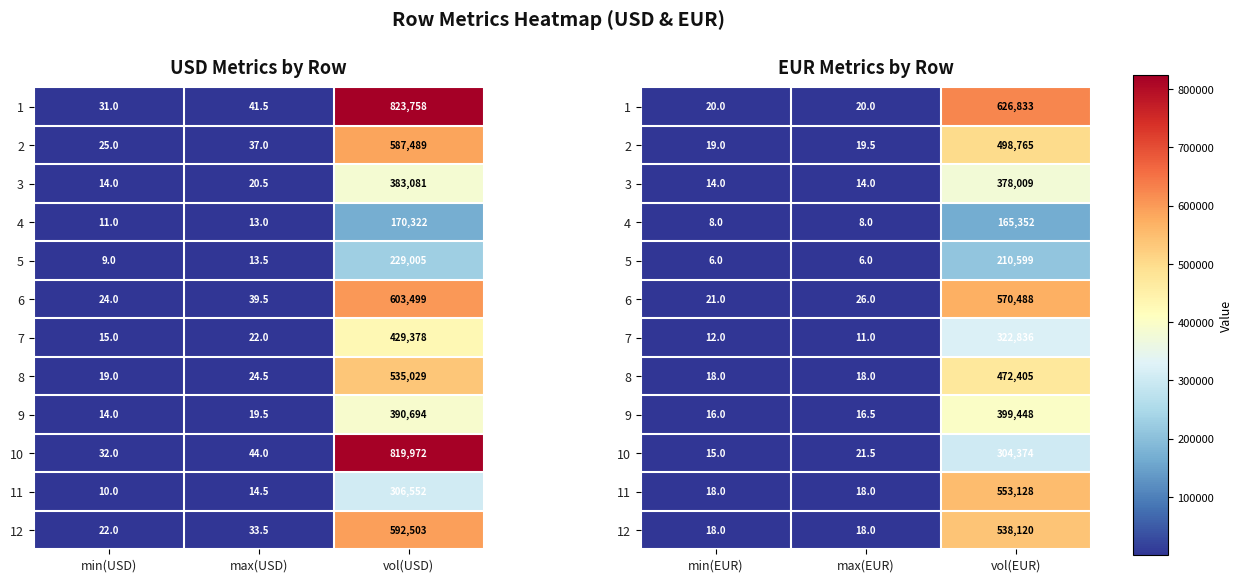

At which category is the sum across all series the highest?

vol(EUR)